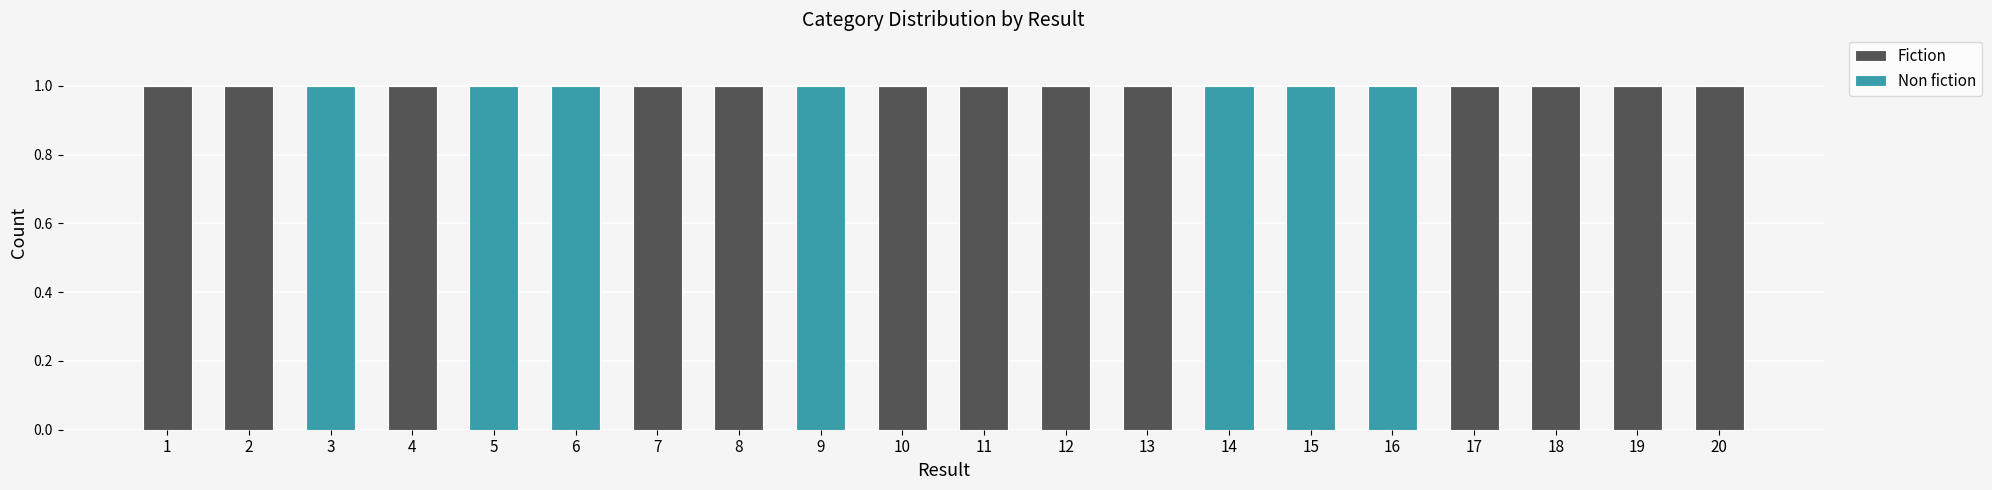

Is it true that Fiction equals 1 at 17?

True